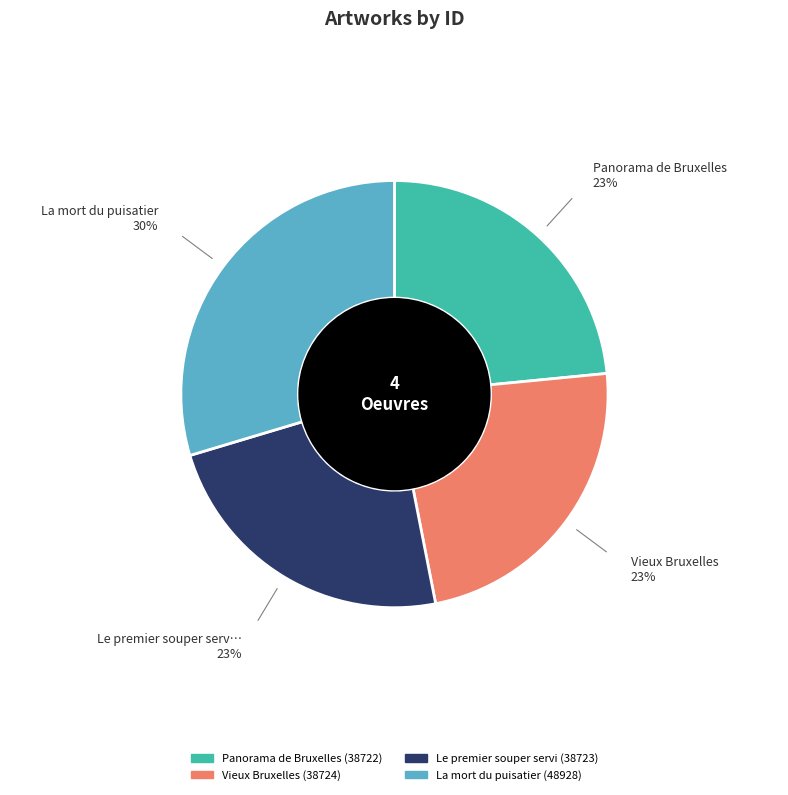

True or false: Panorama de Bruxelles accounts for 23% of the total.

True